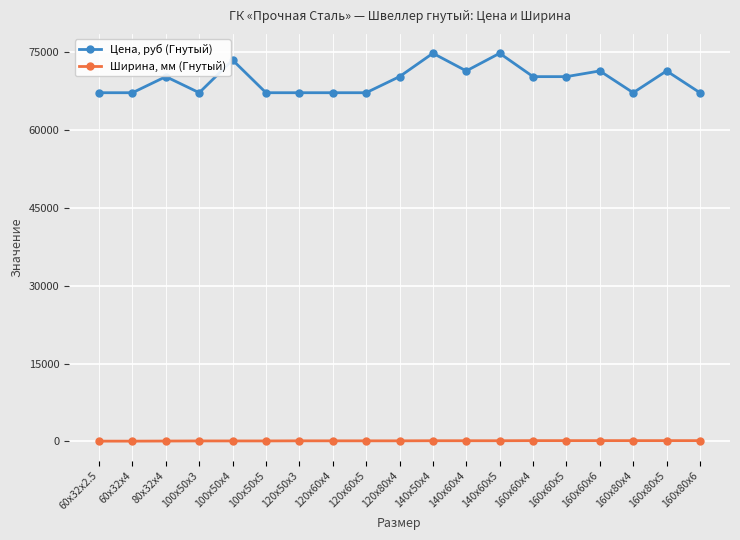

What is the lowest value of the Цена, руб (Гнутый) series?

67200